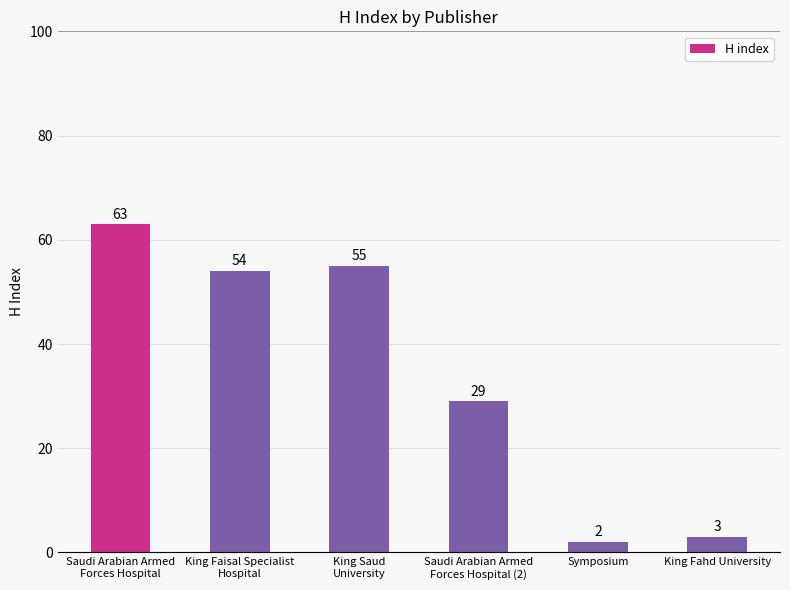

Does the chart contain stacked bars?

No